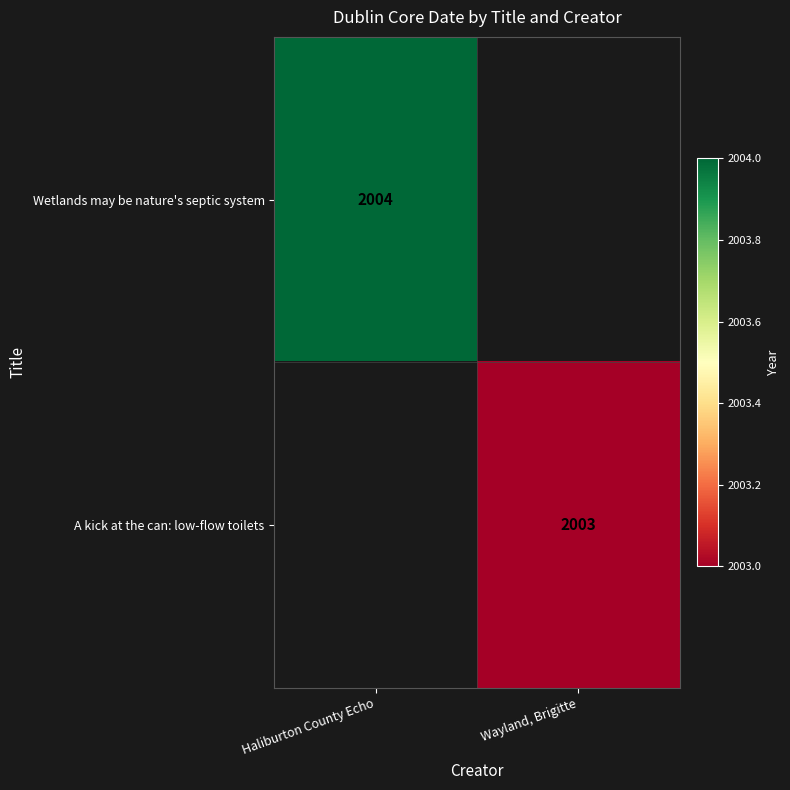

Is it true that A kick at the can: low-flow toilets equals 3440 at Wayland, Brigitte?

False